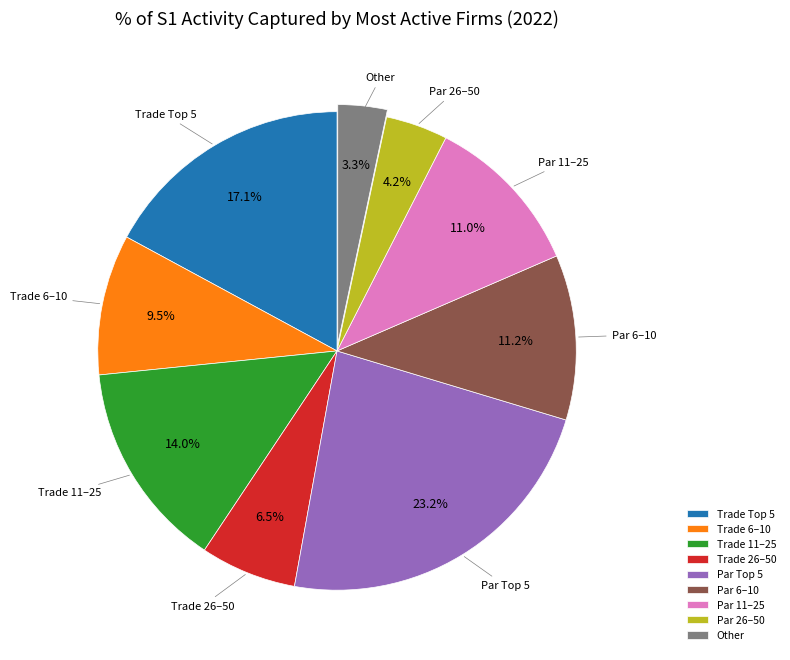

To the nearest percent, what is the difference between the largest and smallest slice percentages?

20%